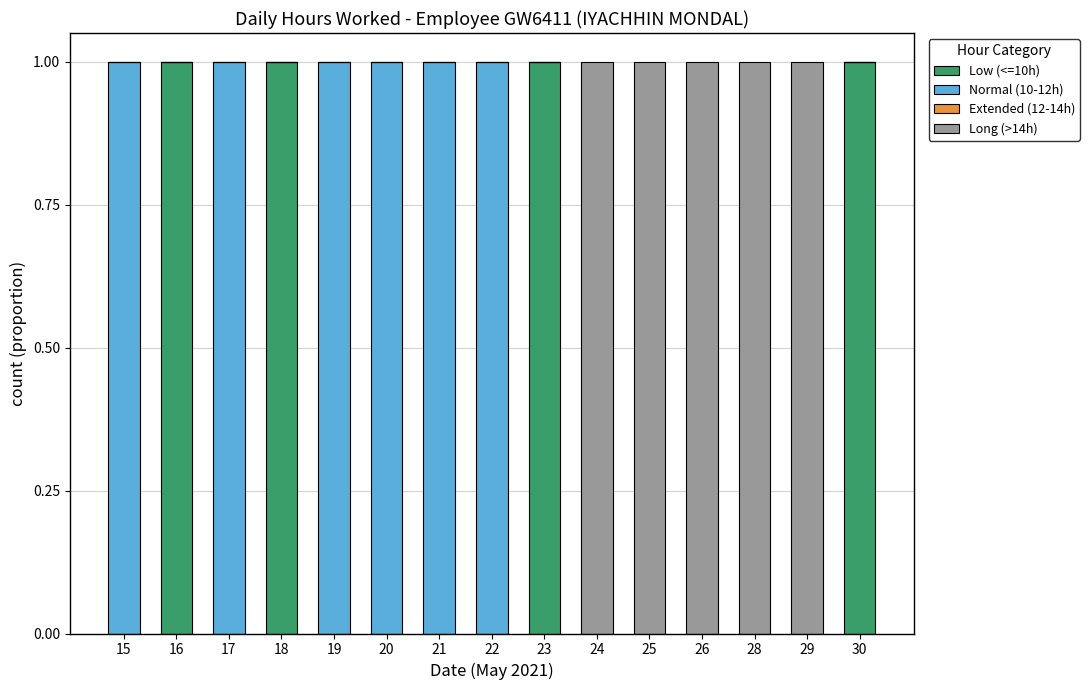

True or false: Low (<=10h) has a value of 0 at 21.

True